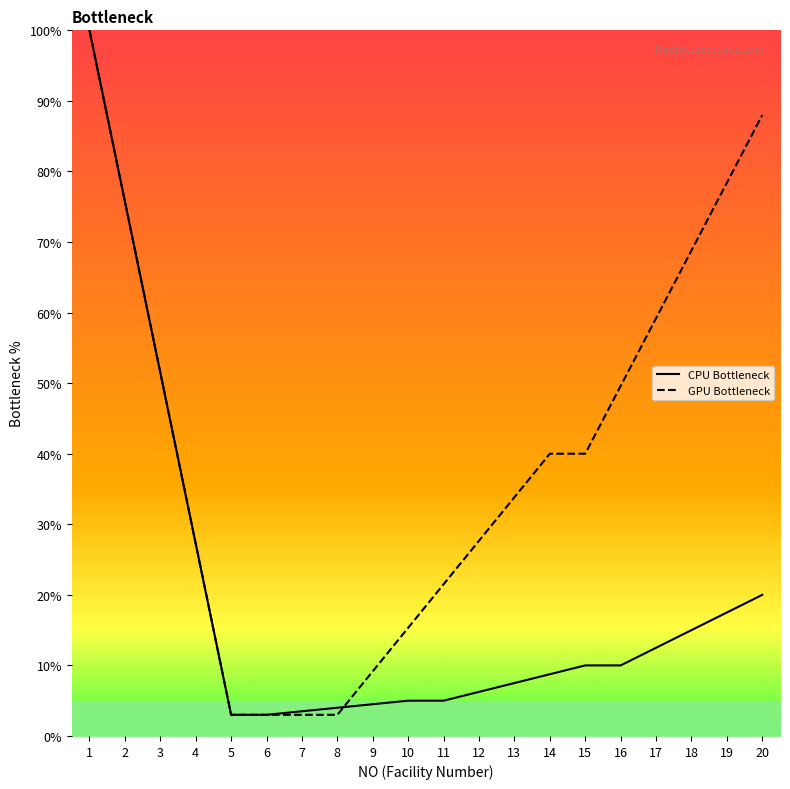

What is the value of the CPU Bottleneck point at the 8th from the left?

4.0